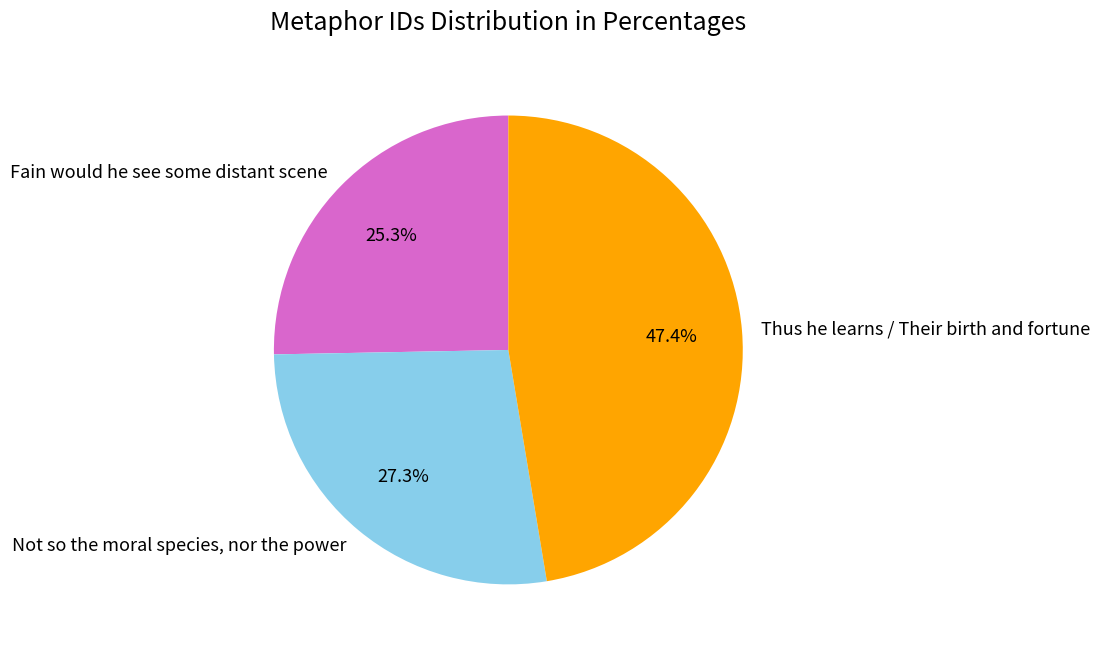

To the nearest percent, what is the average slice percentage?

33%